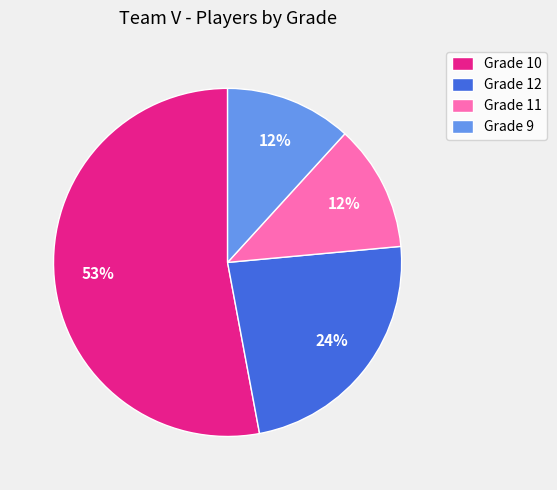

Which slice is the largest?

Grade 10